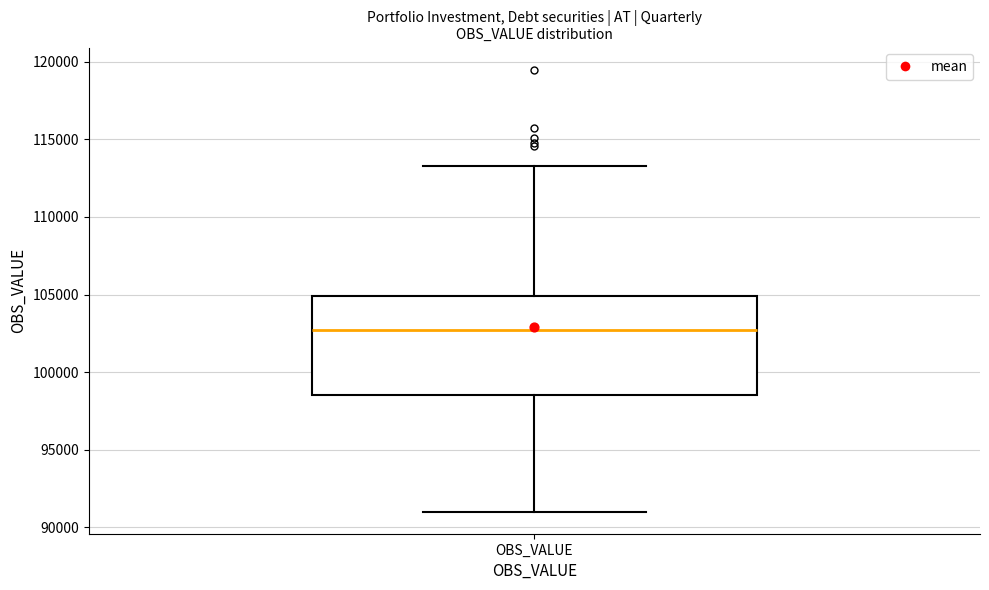

Read this box plot against the y-axis: the position of the median line, the range covered by the box, and the ends of both whiskers. The values are not printed on the chart, so give them approximately, as read against the axis.

median 102500, box 98500 to 105000, whiskers 91000 to 113500